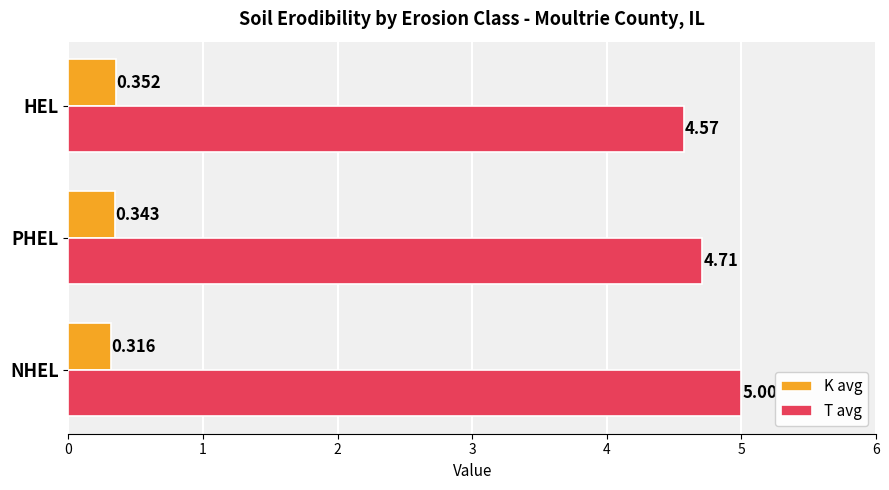

What is the sum of all T avg values?

14.3